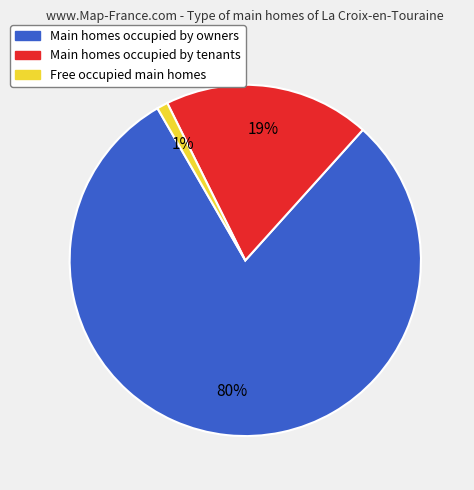

To the nearest percent, what is the average slice percentage?

33%